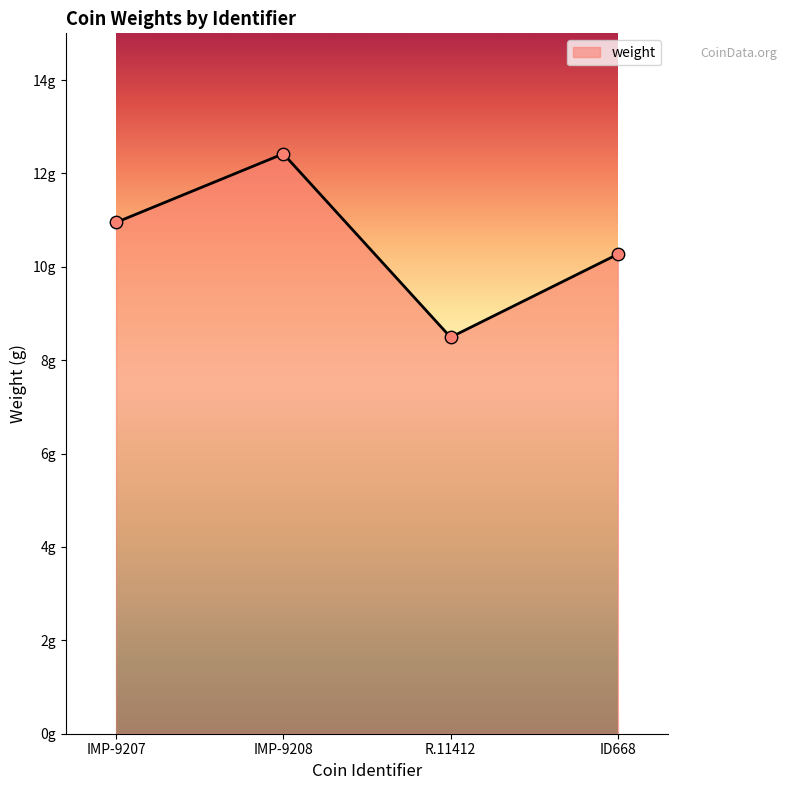

Which has a higher value, ID668 or IMP-9207?

IMP-9207